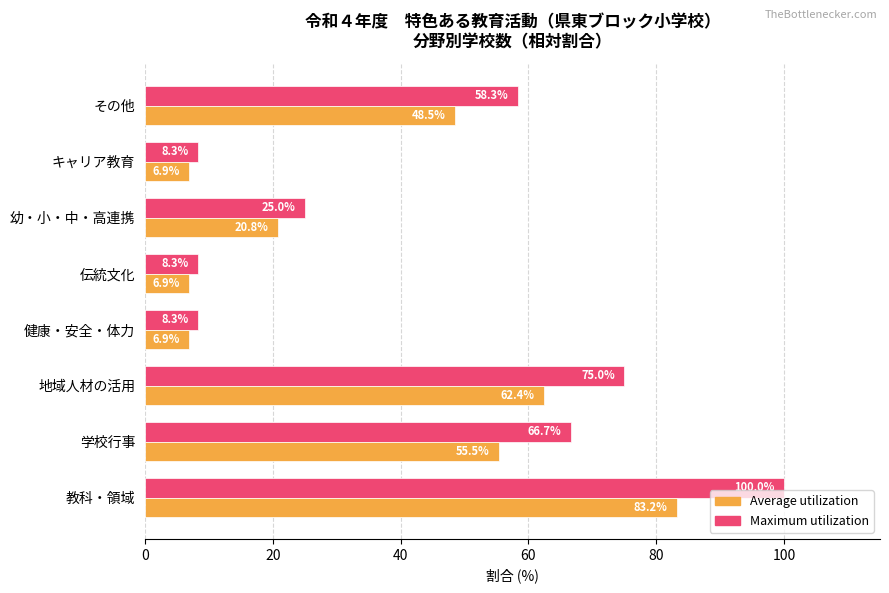

How many data points in Maximum utilization are less than 58?

4